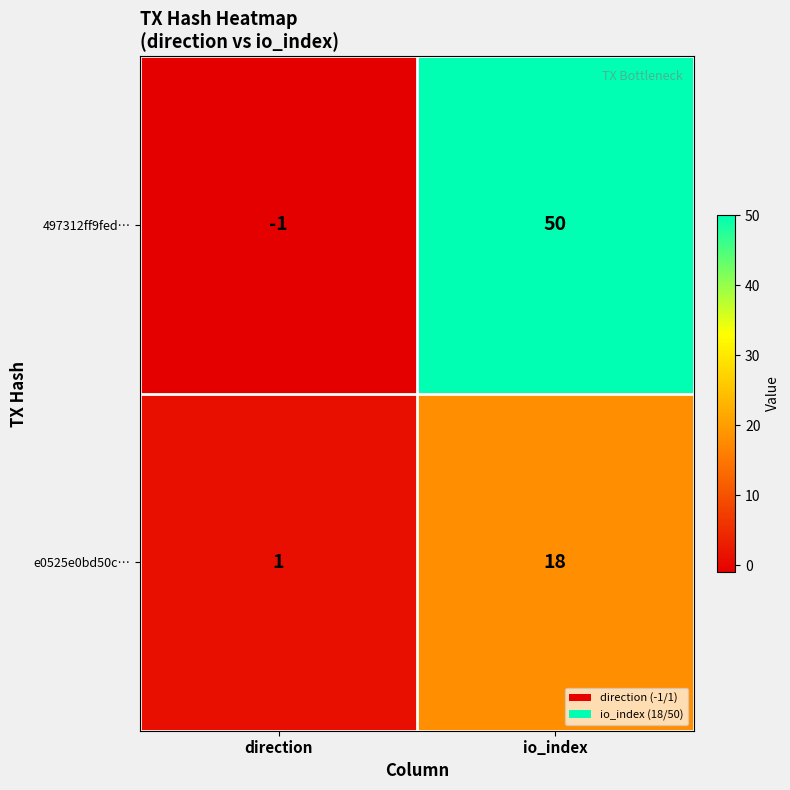

Reading right to left, what are all the values shown in this chart?

497312ff9fed…: io_index=50	direction=-1
e0525e0bd50c…: io_index=18	direction=1